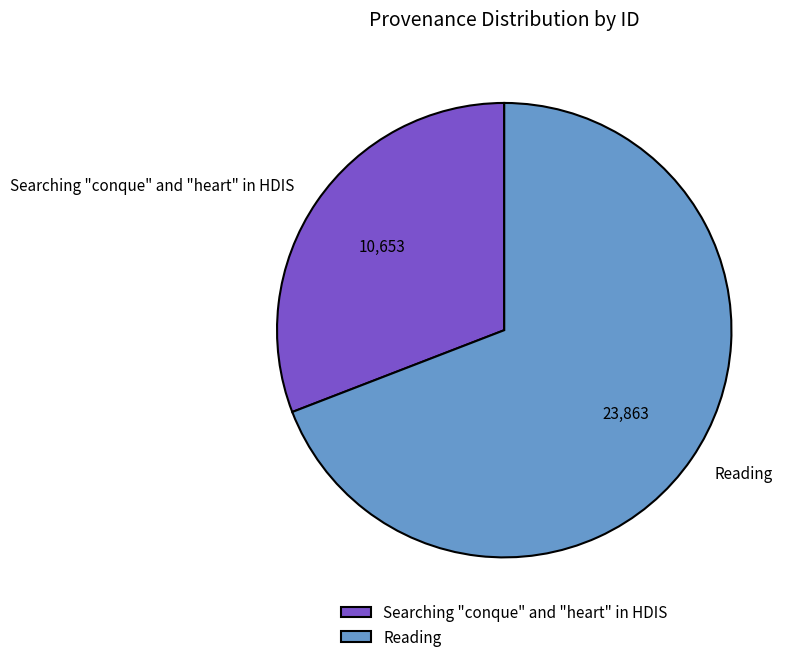

How many segments does this pie chart have?

2